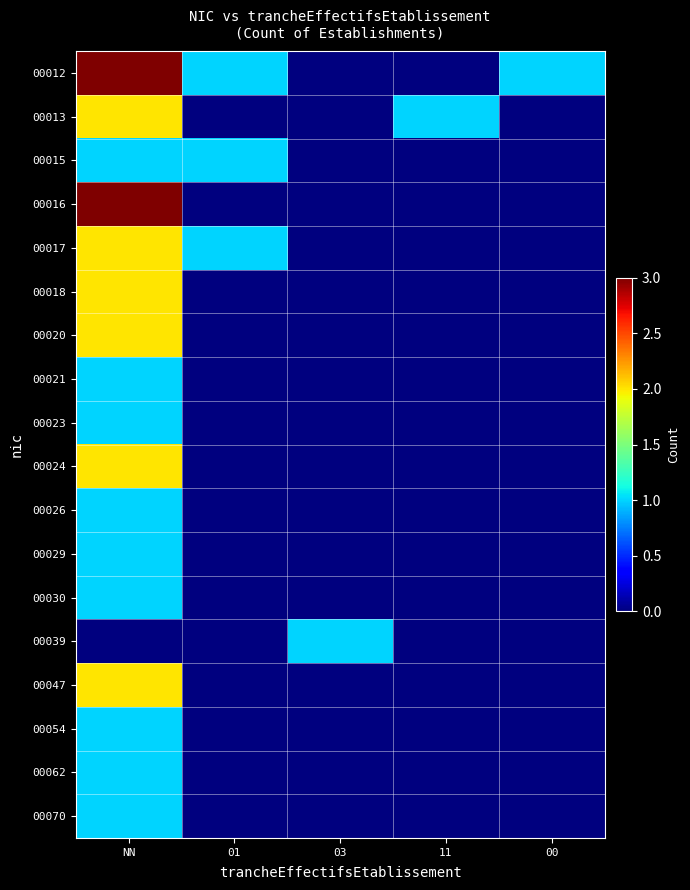

Reading left to right, extract all data points from this chart.

00012: NN=3	01=1	03=0	11=0	00=1
00013: NN=2	01=0	03=0	11=1	00=0
00015: NN=1	01=1	03=0	11=0	00=0
00016: NN=3	01=0	03=0	11=0	00=0
00017: NN=2	01=1	03=0	11=0	00=0
00018: NN=2	01=0	03=0	11=0	00=0
00020: NN=2	01=0	03=0	11=0	00=0
00021: NN=1	01=0	03=0	11=0	00=0
00023: NN=1	01=0	03=0	11=0	00=0
00024: NN=2	01=0	03=0	11=0	00=0
00026: NN=1	01=0	03=0	11=0	00=0
00029: NN=1	01=0	03=0	11=0	00=0
00030: NN=1	01=0	03=0	11=0	00=0
00039: NN=0	01=0	03=1	11=0	00=0
00047: NN=2	01=0	03=0	11=0	00=0
00054: NN=1	01=0	03=0	11=0	00=0
00062: NN=1	01=0	03=0	11=0	00=0
00070: NN=1	01=0	03=0	11=0	00=0